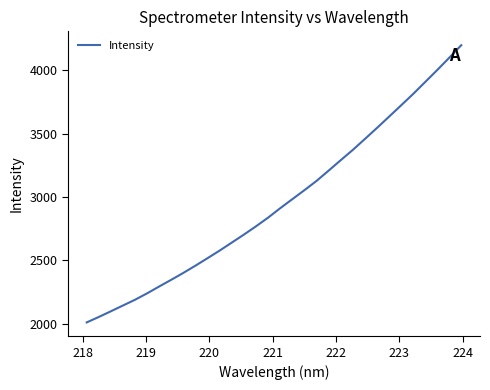

What is the minimum value shown in the chart?

2009.2